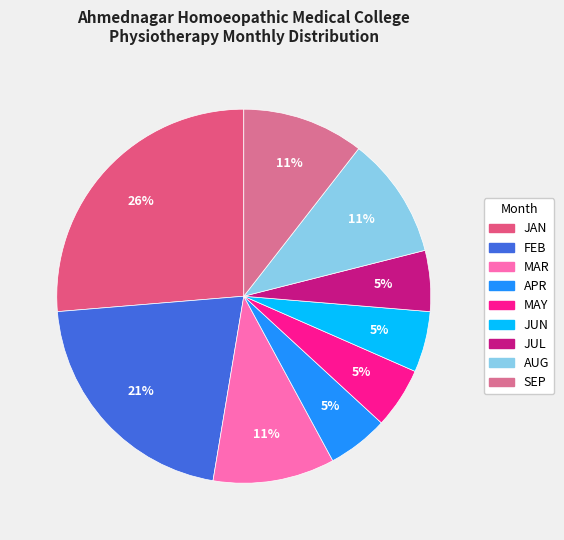

To the nearest percent, what percentage of the pie is JUL?

5%